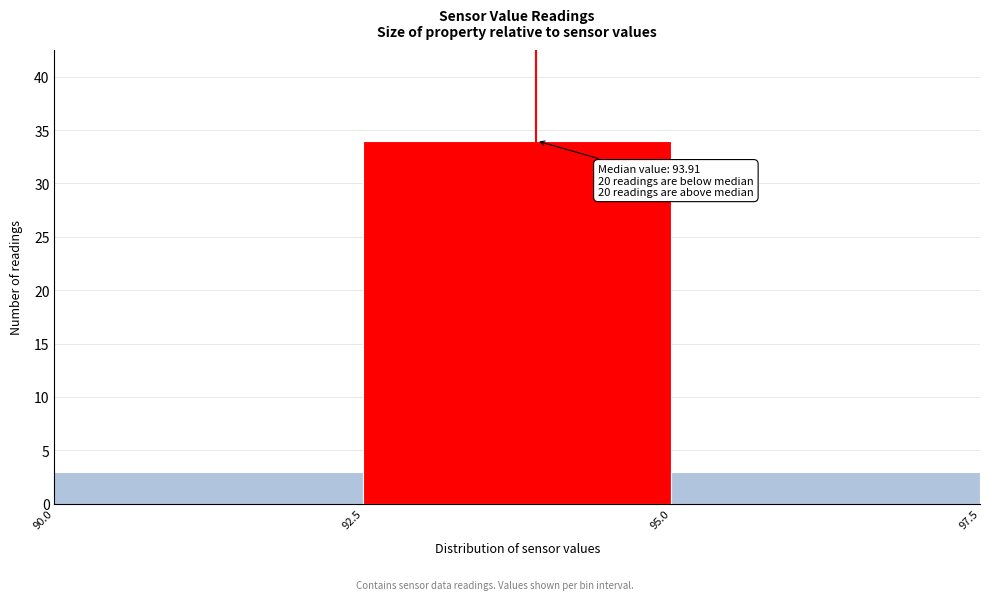

Which range on the x-axis has the tallest bar?

92.5 to 95.0